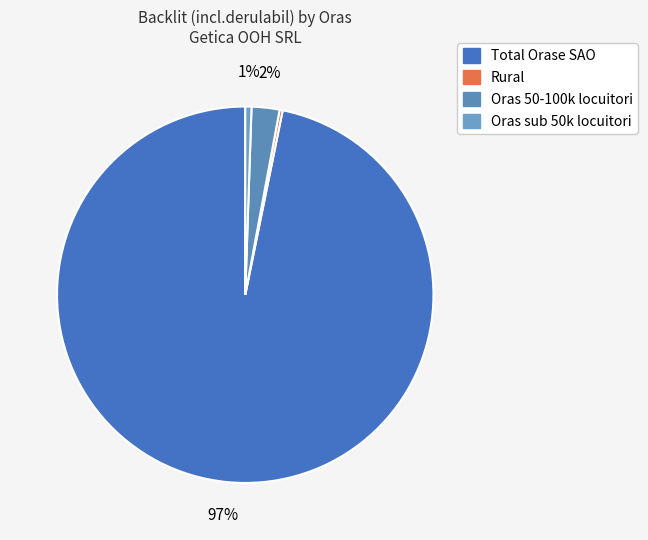

Rank the categories by value from lowest to highest.

Rural, Oras sub 50k locuitori, Oras 50-100k locuitori, Total Orase SAO